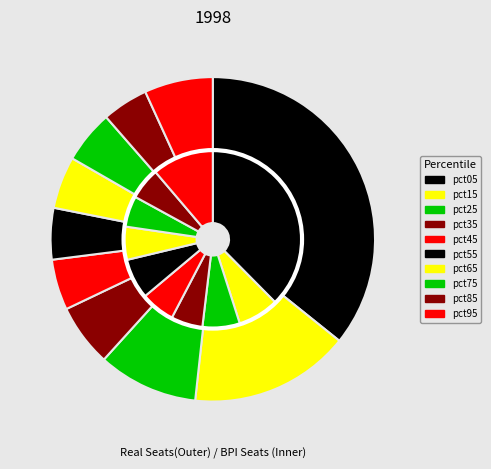

How many segments does this pie chart have?

10